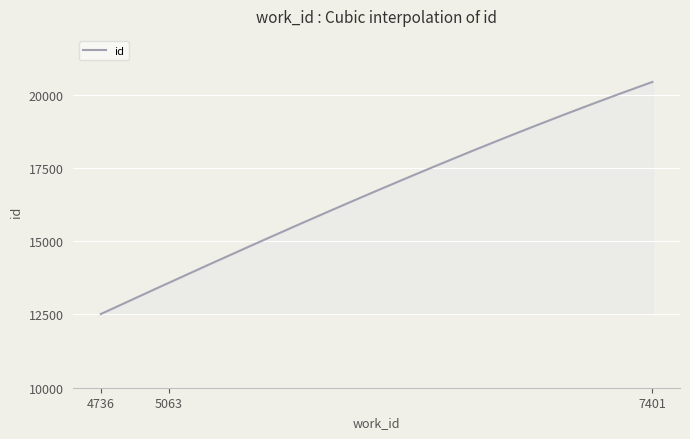

How many distinct data groups are displayed?

1